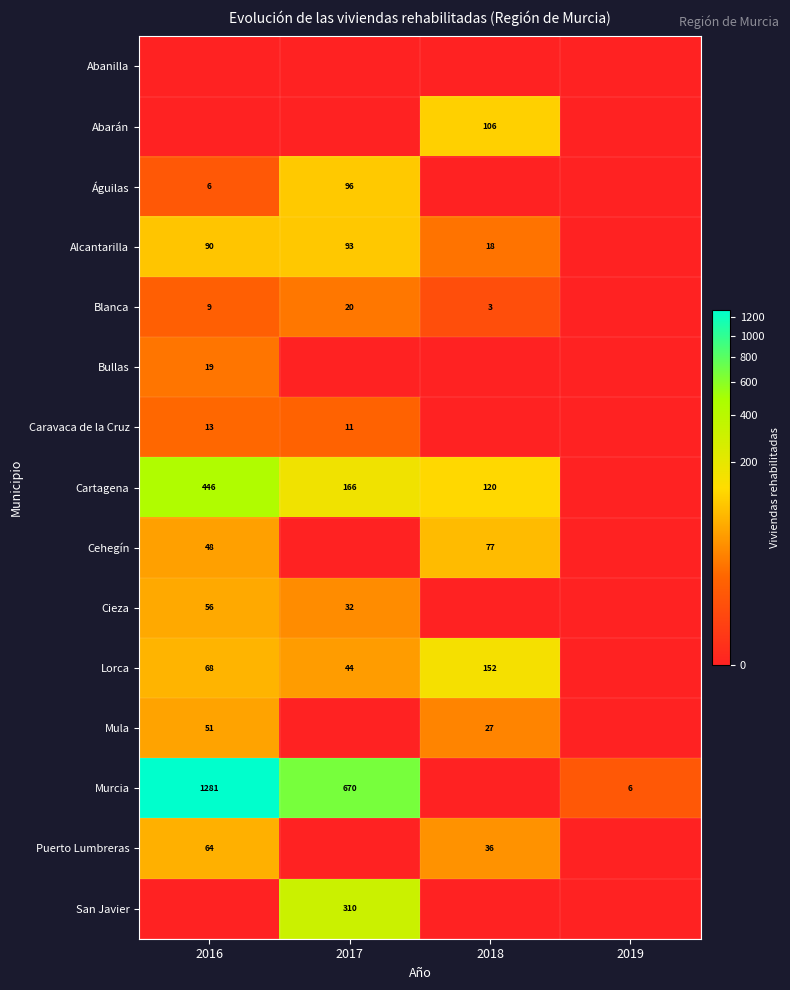

Which category has the highest value across all series?

2016